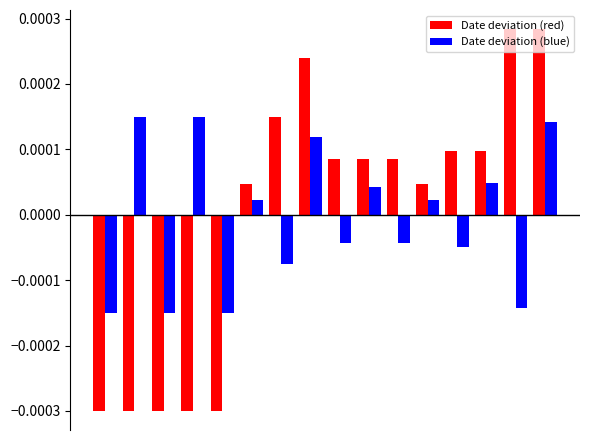

Rank the series by their maximum value, from lowest to highest.

Date deviation (blue), Date deviation (red)